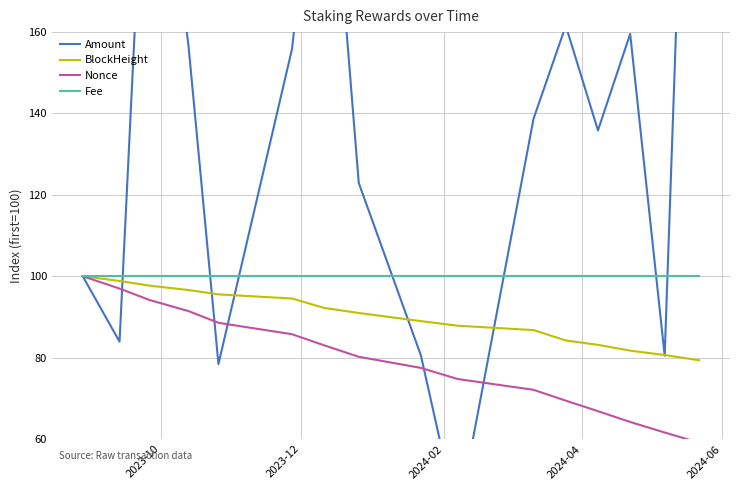

Which series has the largest range (max minus min)?

Amount